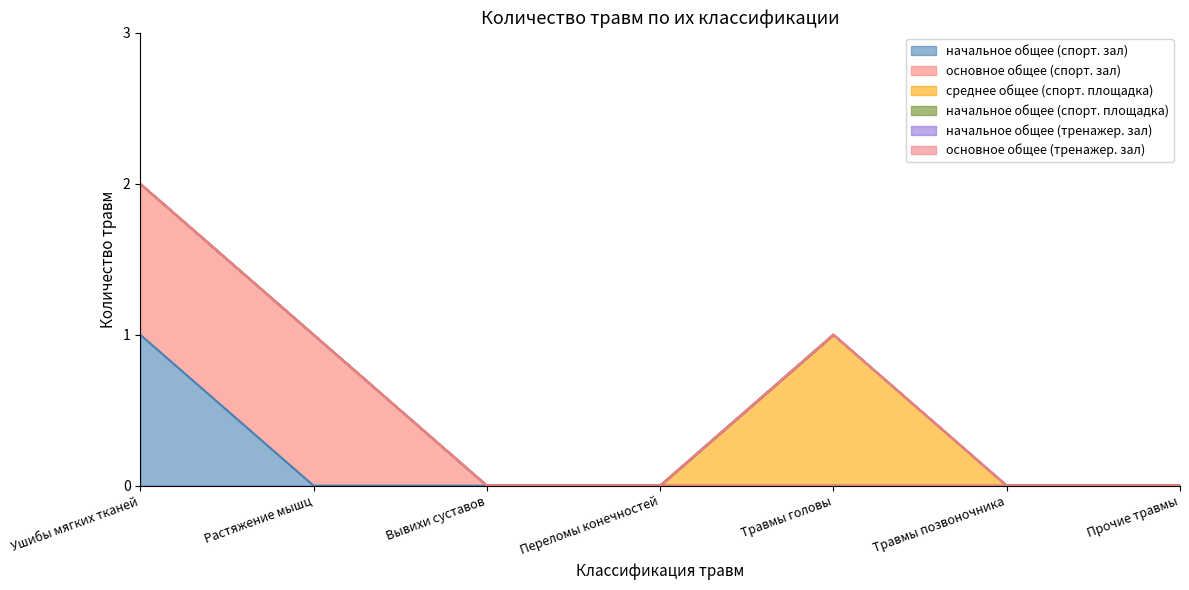

True or false: основное общее (спорт. зал) and начальное общее (тренажер. зал) cross at least once.

False